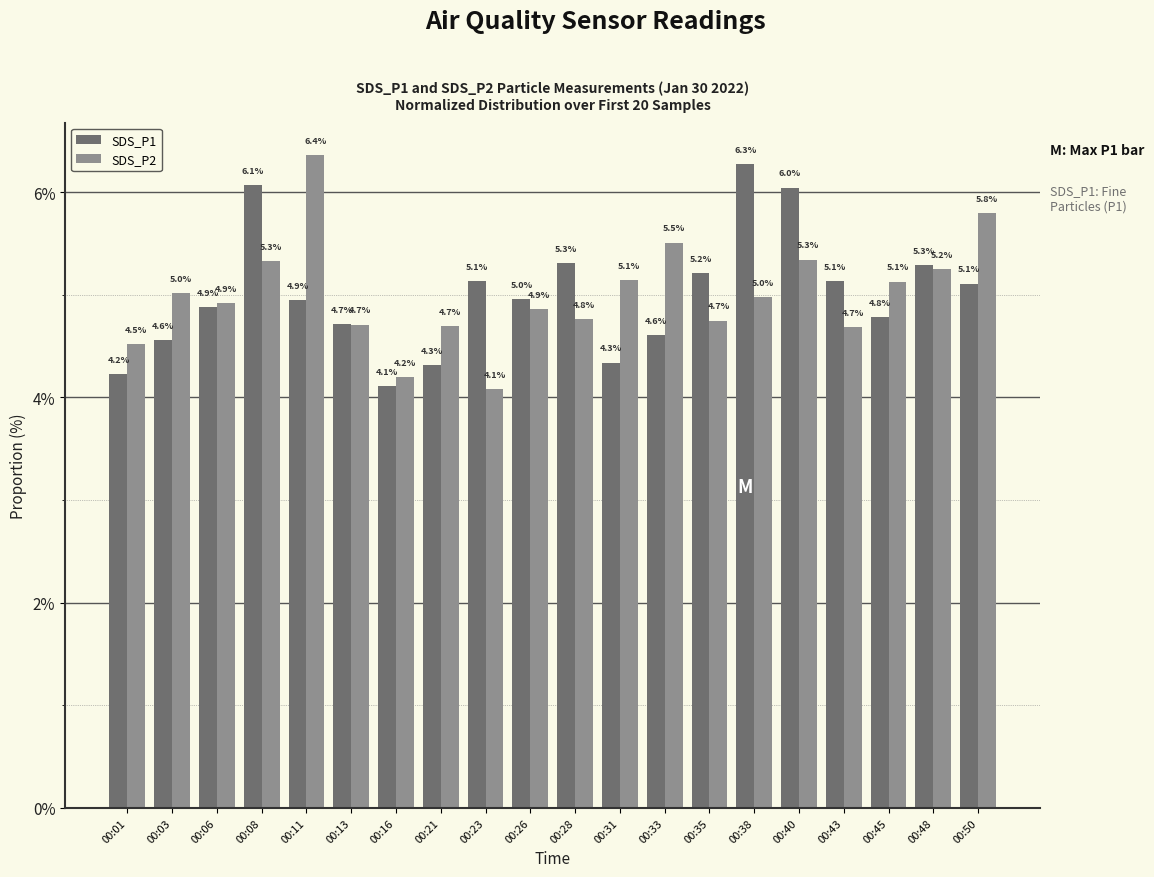

What is the value of the SDS_P2 bar at the 2nd from the left?

5.0